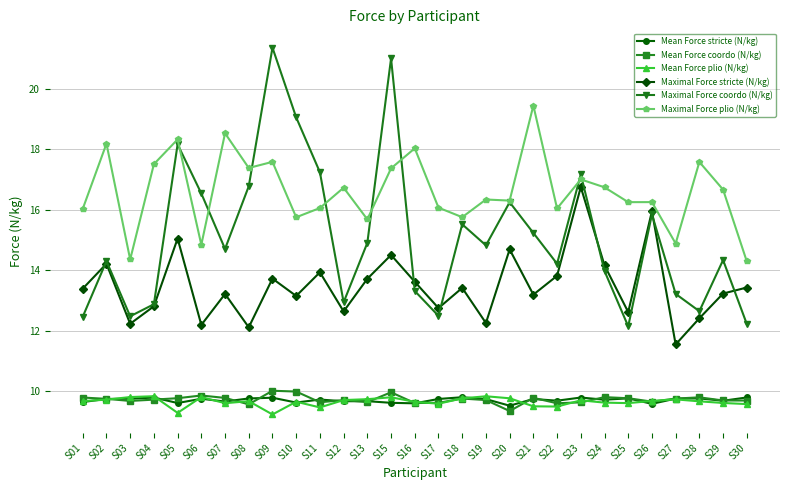

True or false: Maximal Force coordo (N/kg) has more than 2 interior local peaks.

True